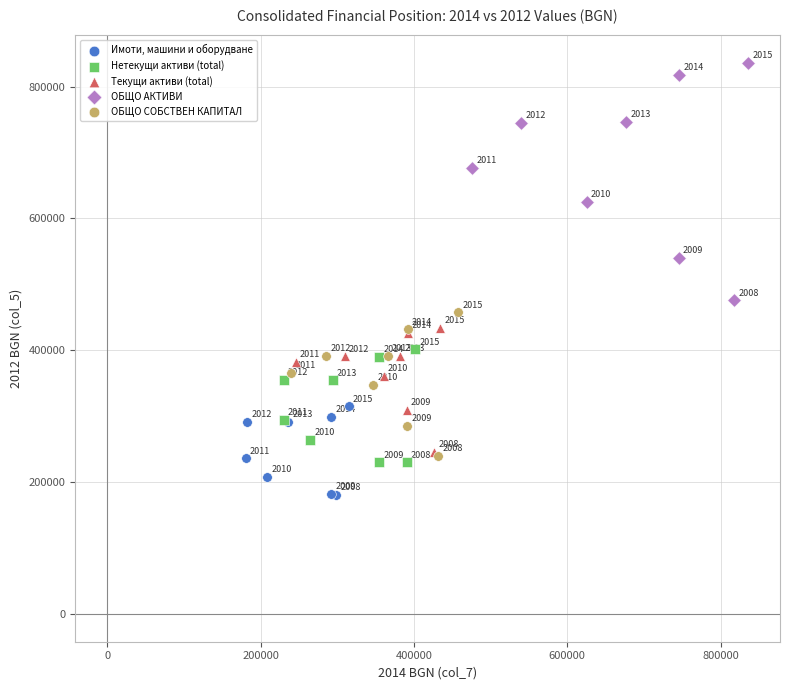

Which series has the largest Y range (max minus min)?

ОБЩО АКТИВИ